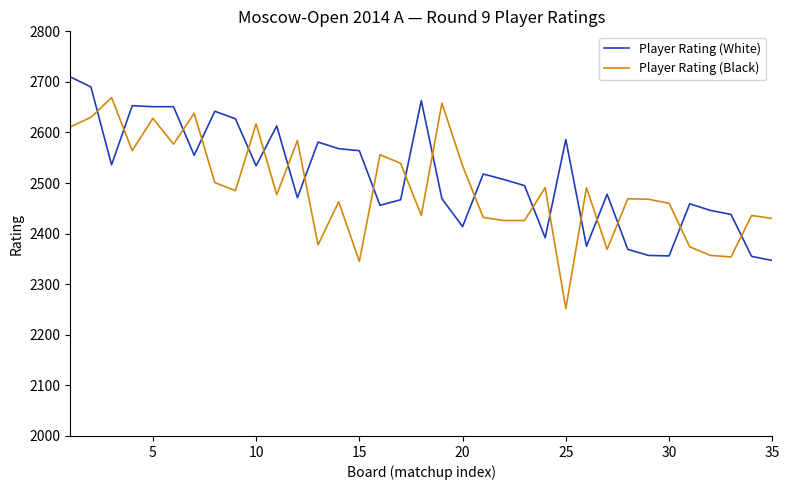

What is the average value of the Player Rating (Black) series?

2489